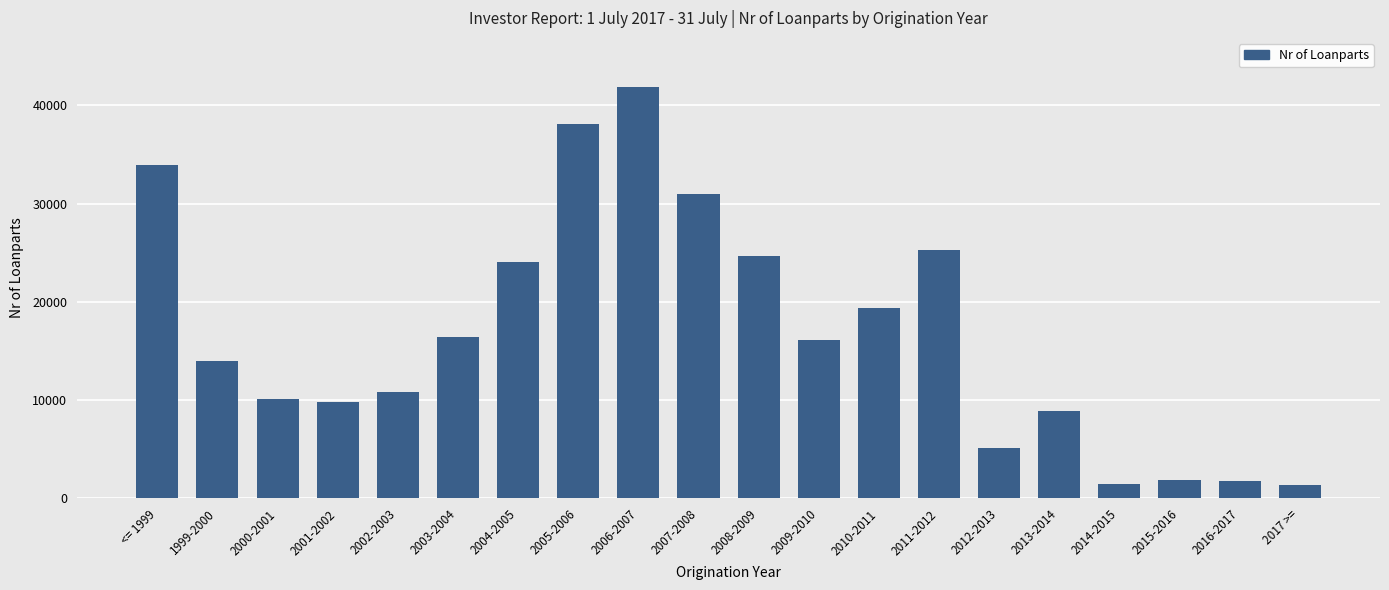

How many data points are less than 16095?

10